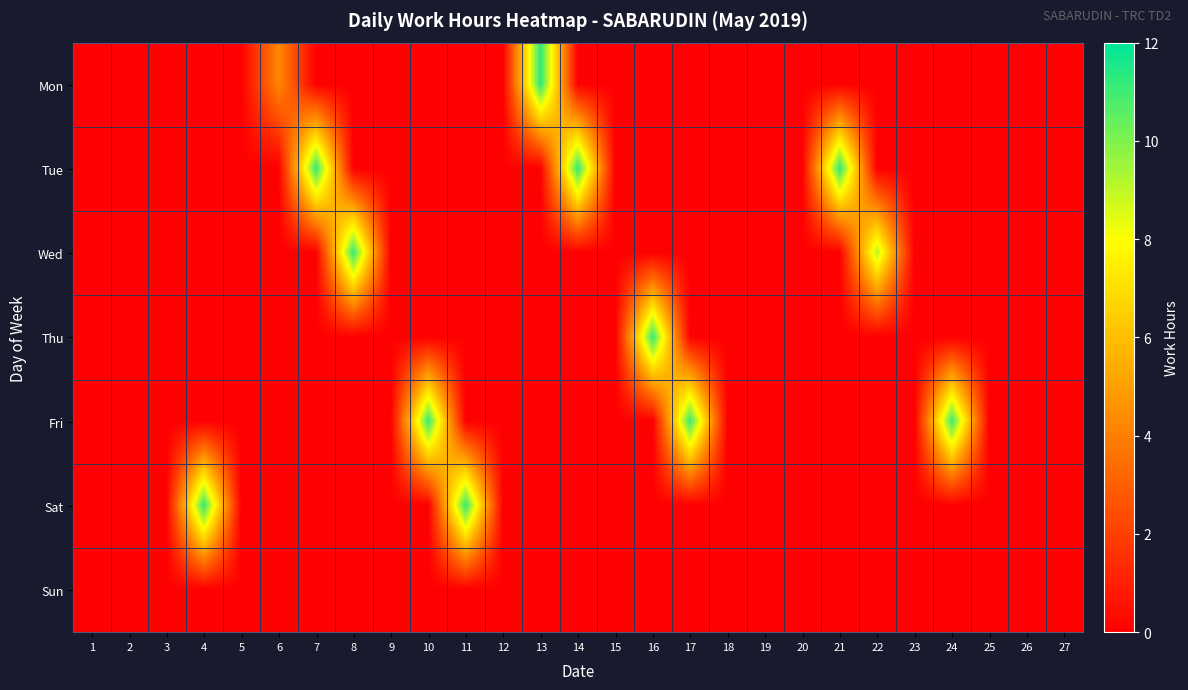

Between 25 and 13, which is larger?

13